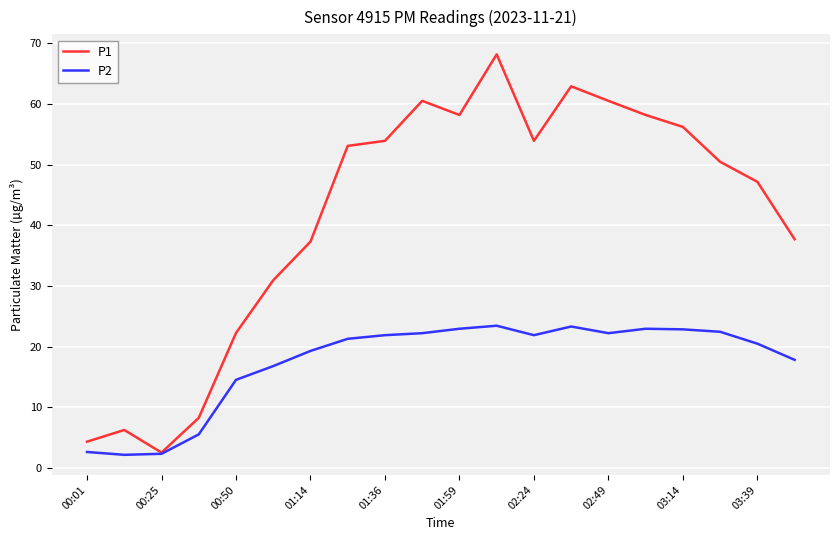

List the series in order of their peak value, highest first.

P1, P2